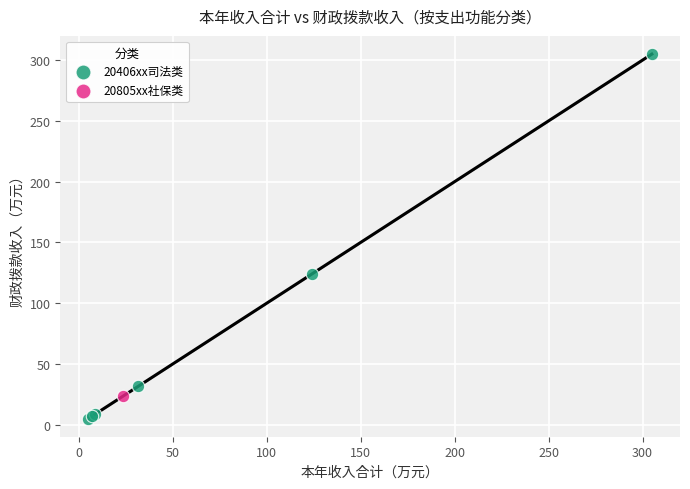

What are all the series names shown in the legend?

20406xx司法类, 20805xx社保类